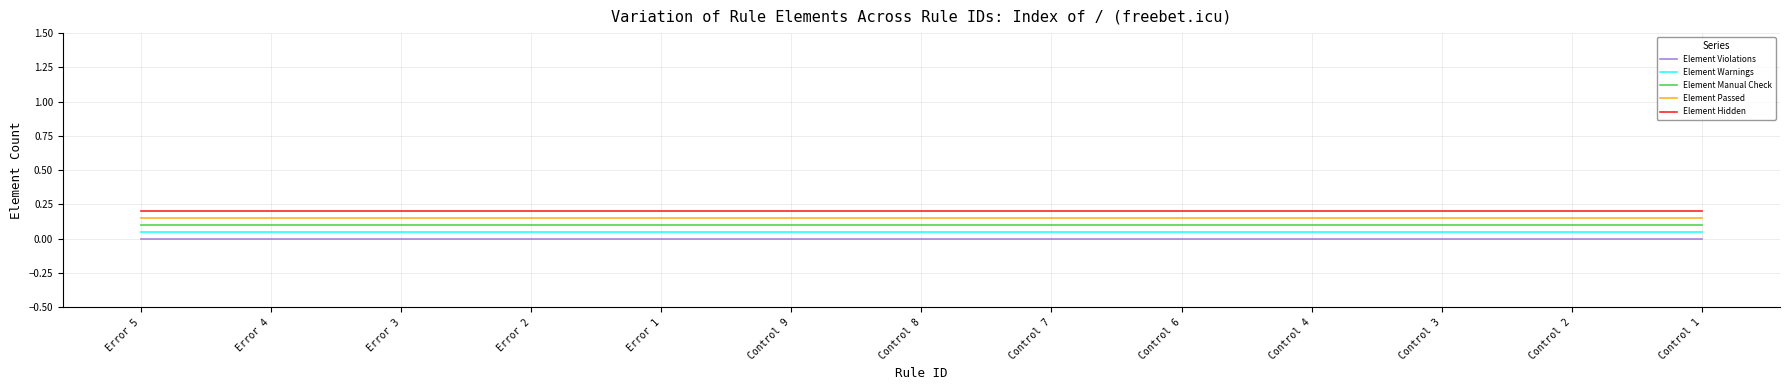

Rank the series by their maximum value, from highest to lowest.

Element Hidden, Element Passed, Element Manual Check, Element Warnings, Element Violations